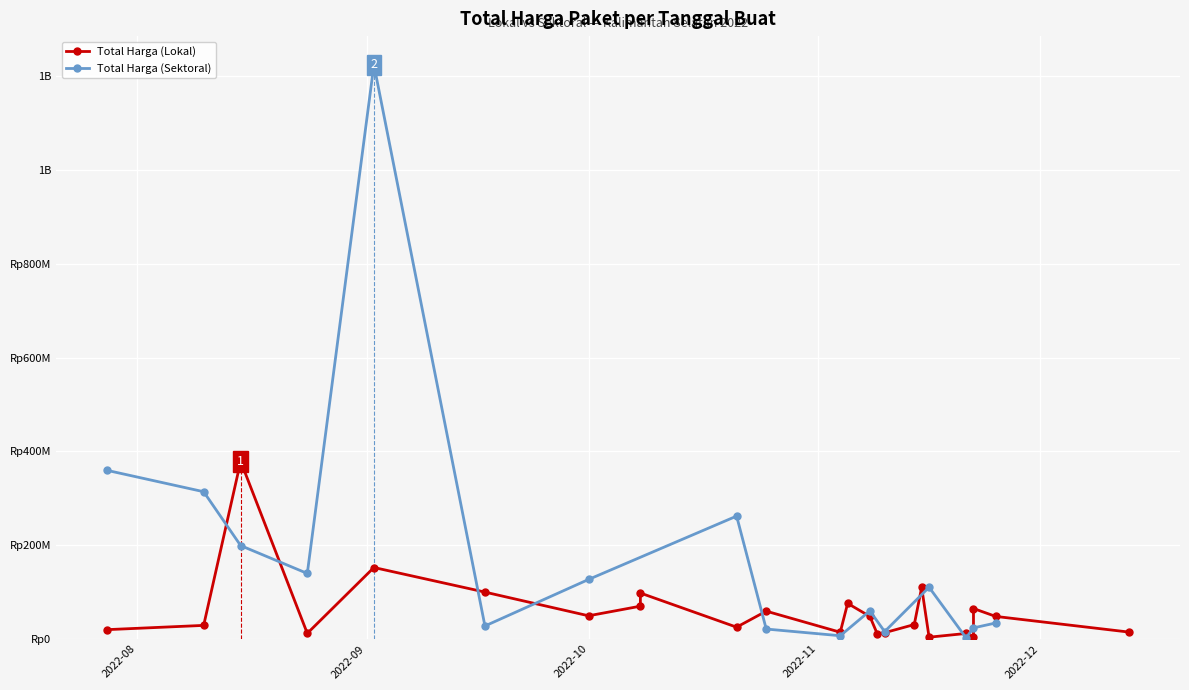

What are all the series names shown in the legend?

Total Harga (Lokal), Total Harga (Sektoral)